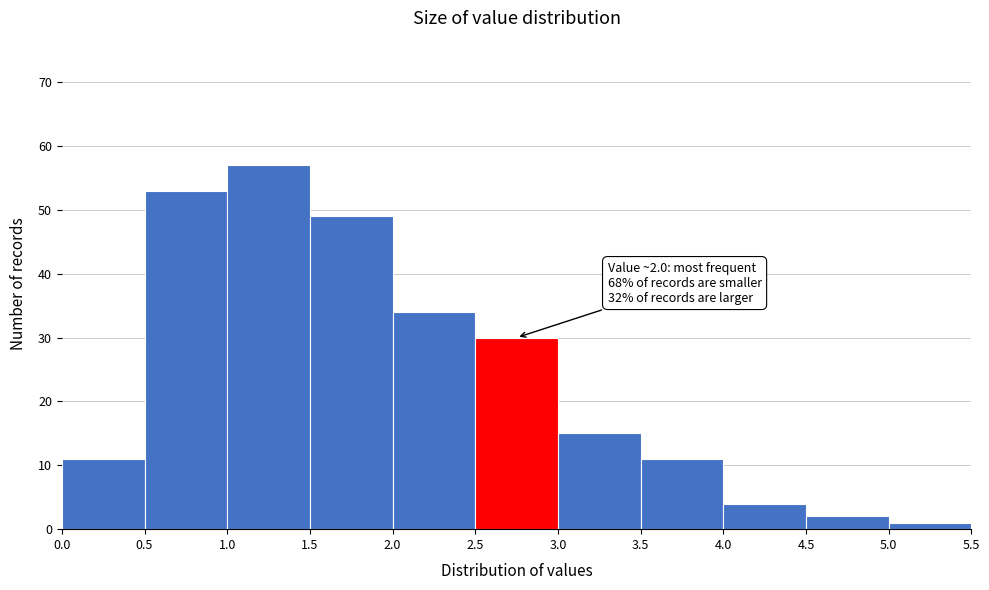

Which range on the x-axis has the tallest bar?

1.0 to 1.5